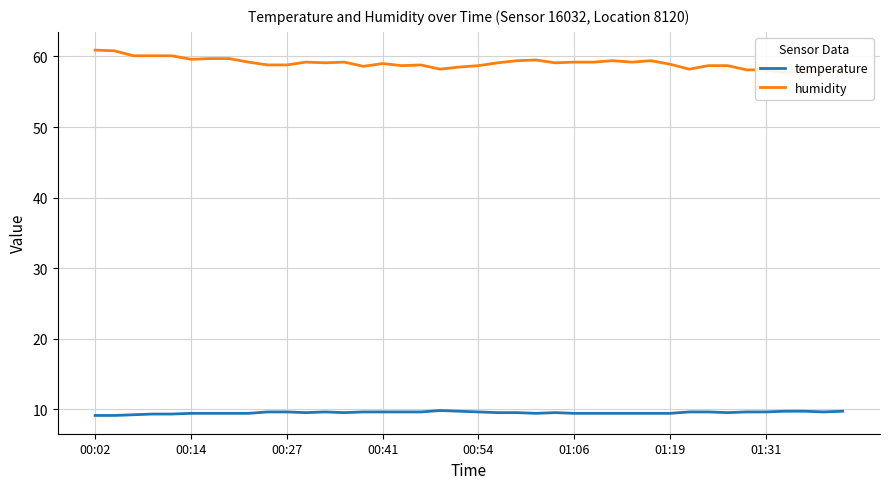

The value of temperature at 00:41 is 15.0. True or false?

False